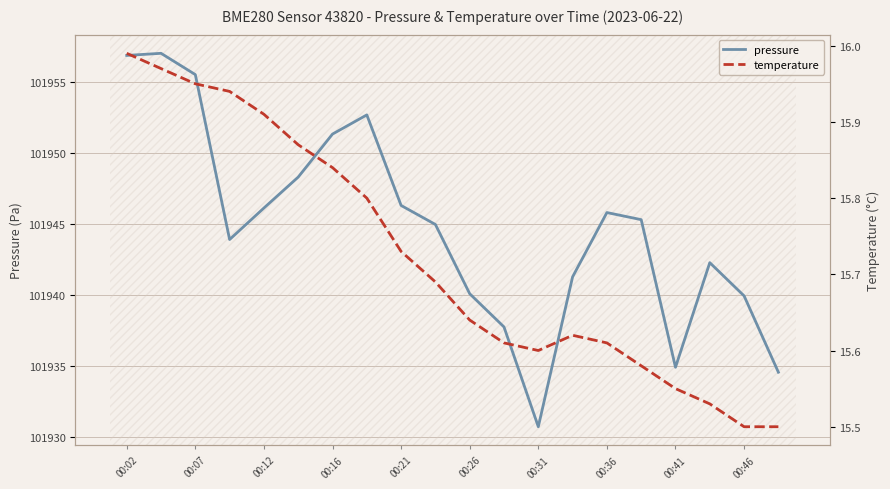

Rank the series by their maximum value, from lowest to highest.

temperature, pressure